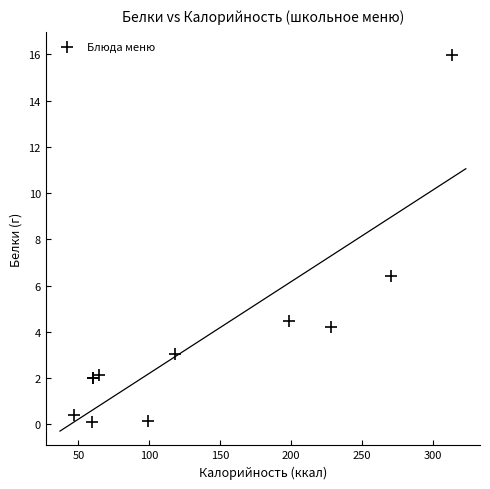

What Y value in the scatter plot is closest to 8?

6.4